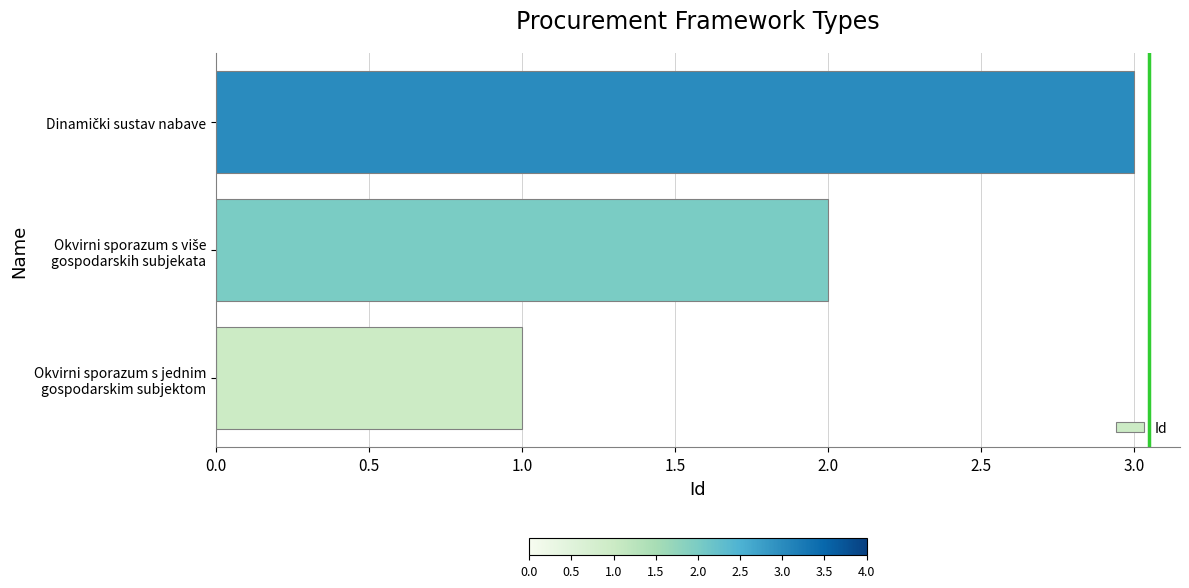

How many bars are there in total?

3